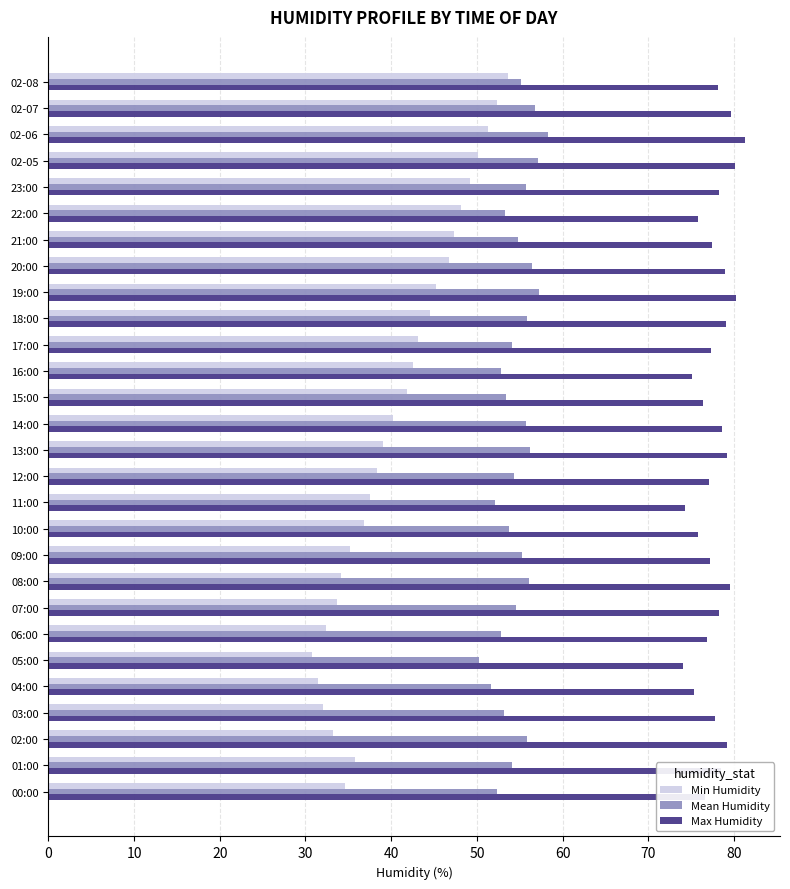

True or false: Mean Humidity has a value of 52.8 at 06:00.

True